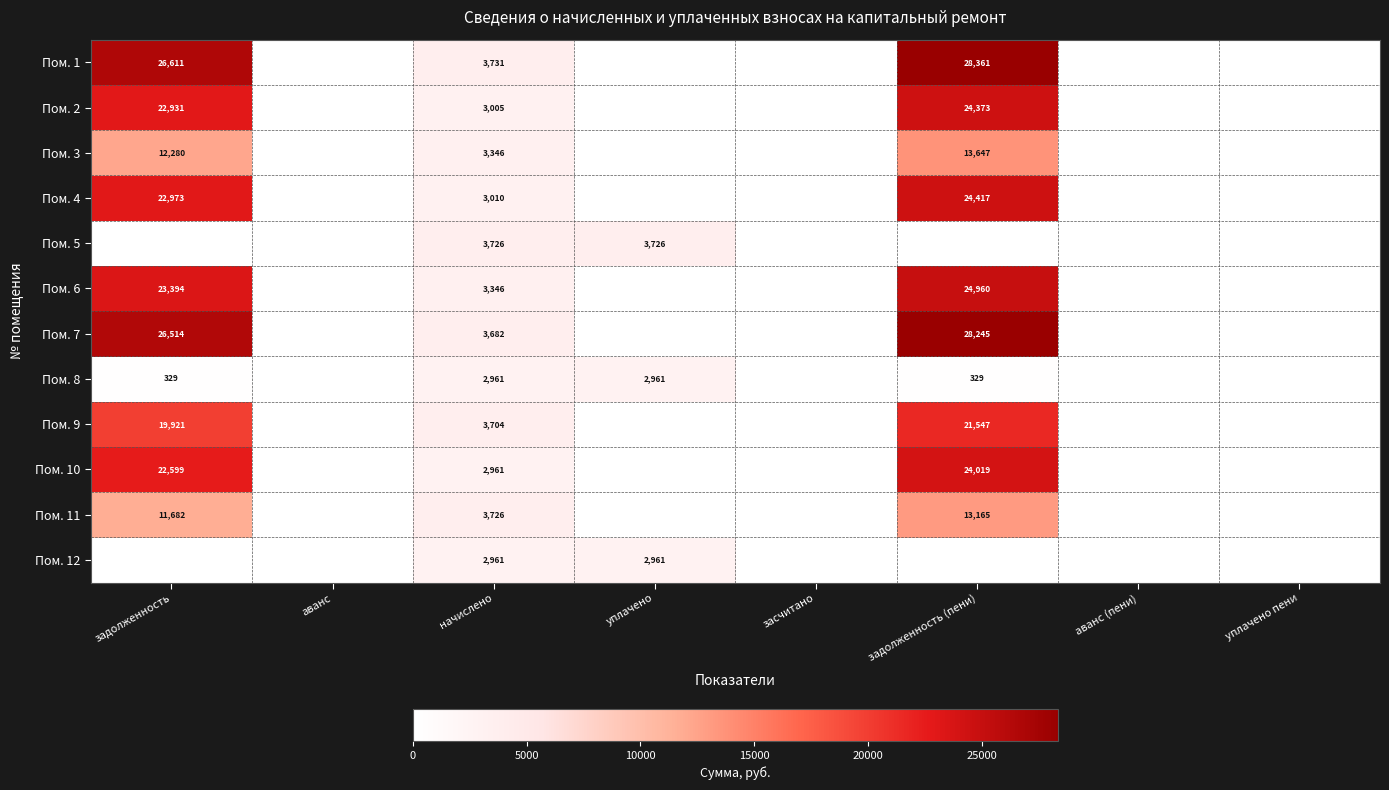

Is it true that Пом. 4 equals 22973 at задолженность?

True